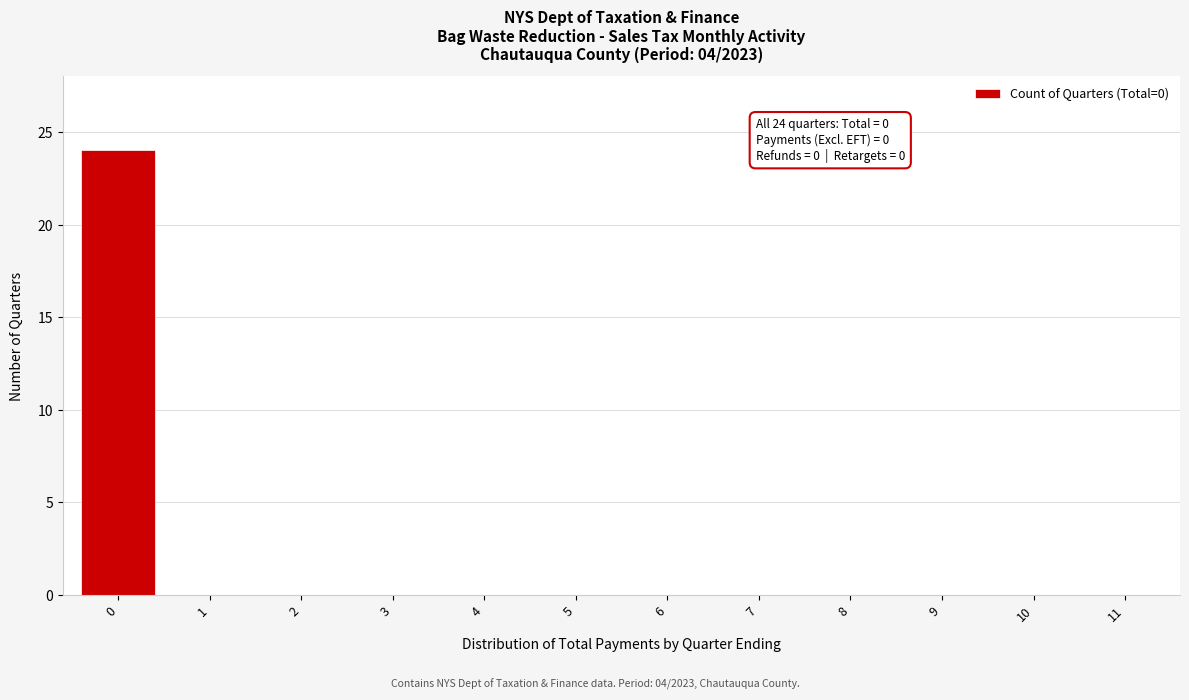

Reading left to right, extract all data points from this chart.

0=24	1=0	2=0	3=0	4=0	5=0	6=0	7=0	8=0	9=0	10=0	11=0